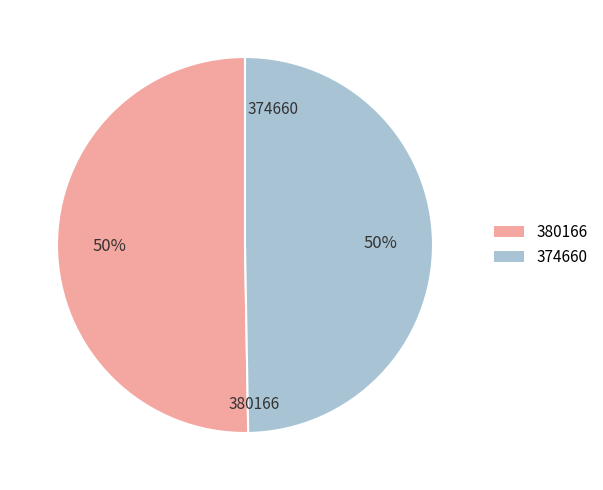

How many slices are in this pie chart?

2